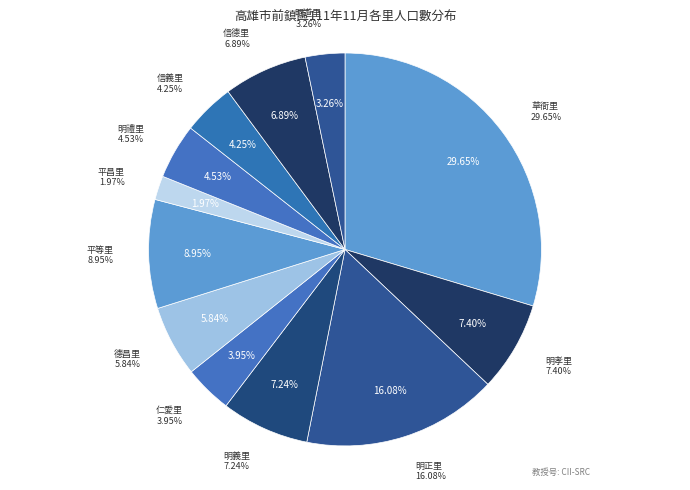

To the nearest percent, what is the difference between the 平昌里 and 仁愛里 slice percentages?

2%